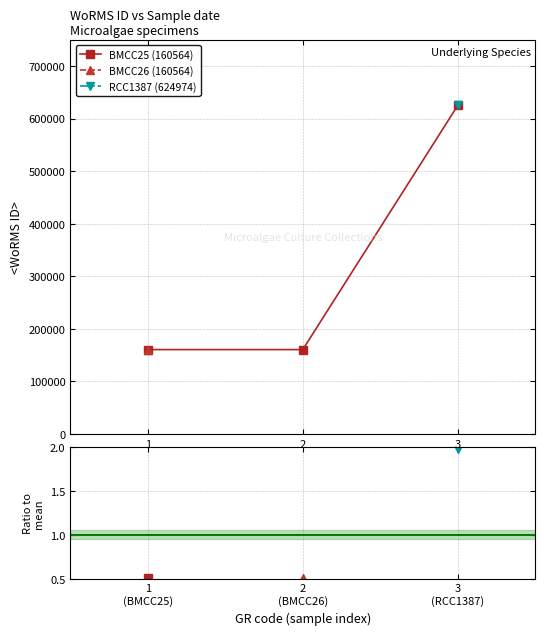

Reading left to right, list all the values displayed in this chart.

1
(BMCC25)=160564	2
(BMCC26)=160564	3
(RCC1387)=624974